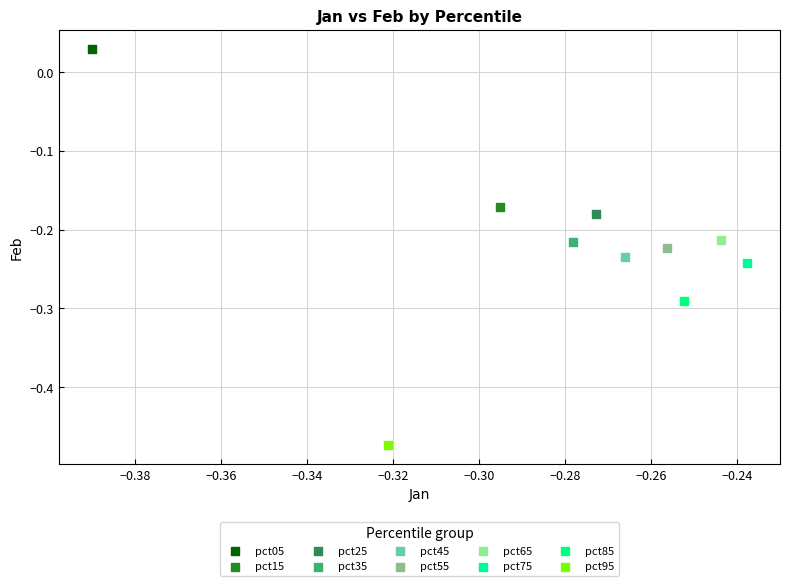

What are all the series names shown in the legend?

pct05, pct15, pct25, pct35, pct45, pct55, pct65, pct75, pct85, pct95